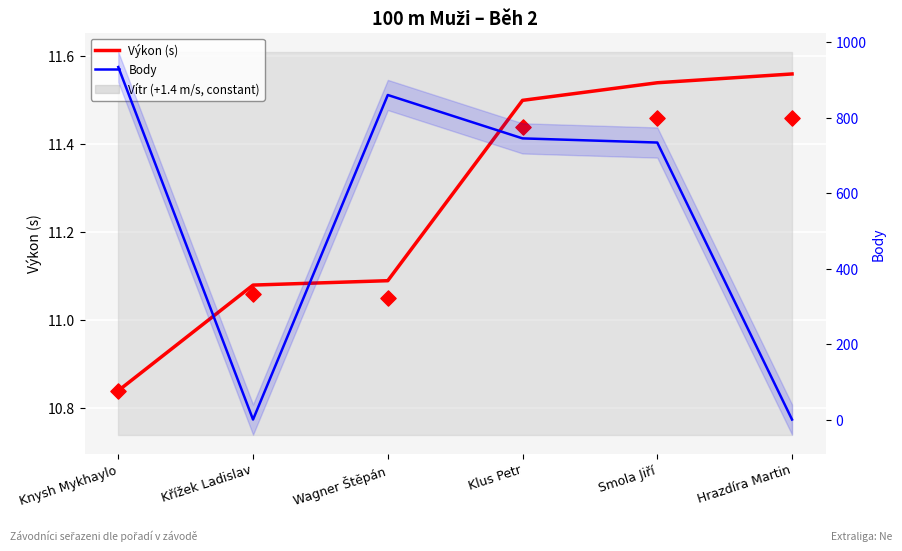

Which series has the widest spread of Y values?

Body